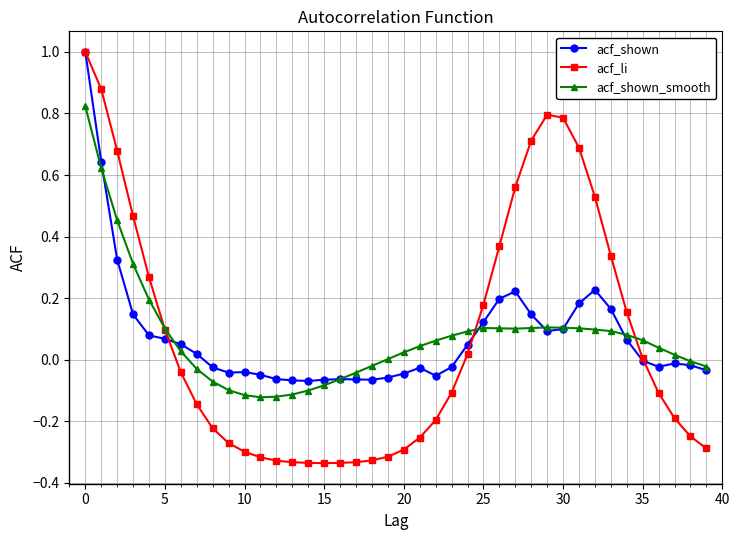

True or false: acf_shown has more than 0 points higher than both neighbors.

True